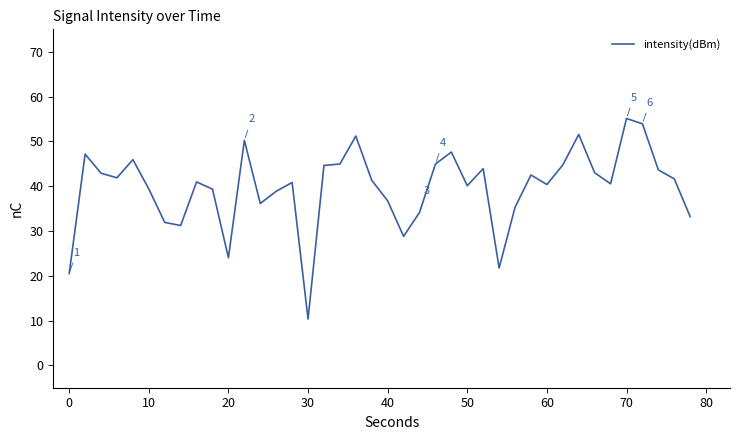

What is the maximum value shown in the chart?

55.1